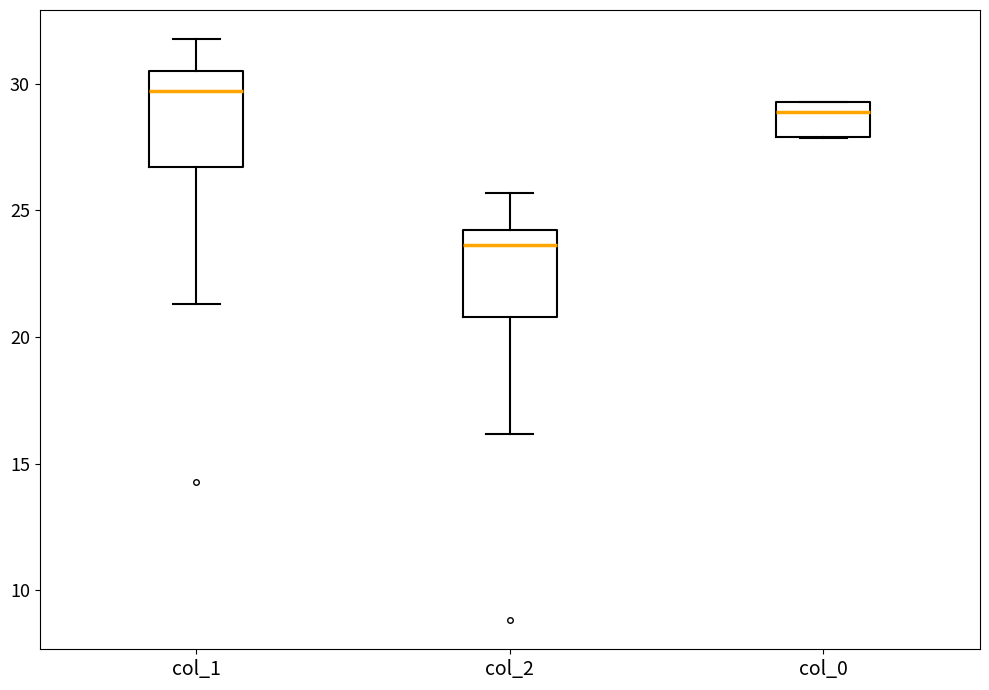

Reading left to right, transcribe this box plot: for each box, give where its median line is, the range the box spans, and where its two whiskers end, as read against the y-axis. The values are not printed on the chart, so give them approximately, as read against the axis.

col_1: median 29.5, box 26.5 to 30.5, whiskers 21.5 to 32.0
col_2: median 23.5, box 21.0 to 24.0, whiskers 16.0 to 25.5
col_0: median 29.0, box 28.0 to 29.5, whiskers 28.0 to 29.5